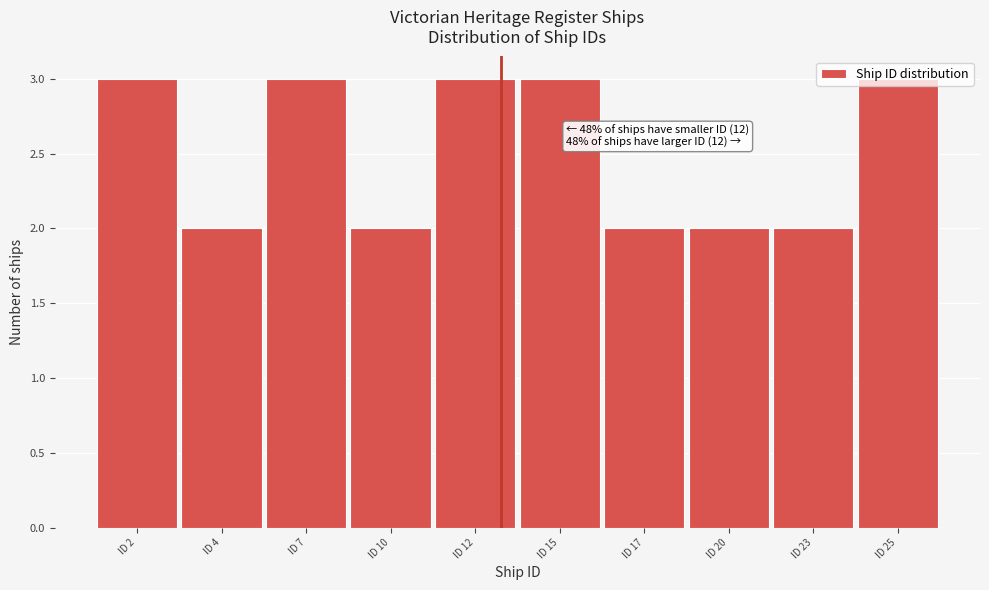

What is the sum of all values?

25